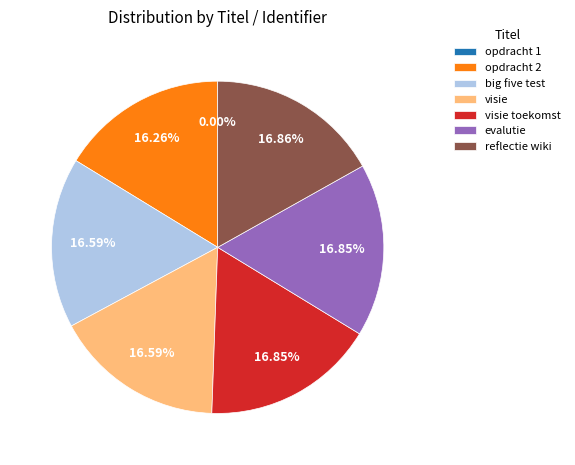

Does any single category account for the majority?

No